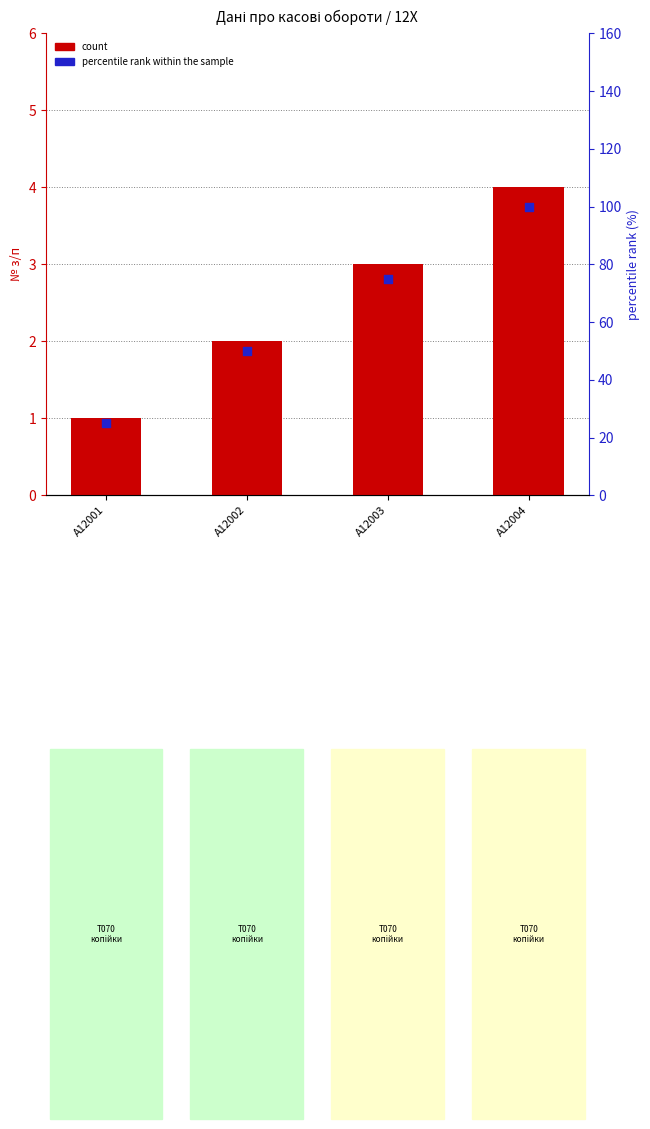

Which series contains the highest Y value?

percentile rank within the sample